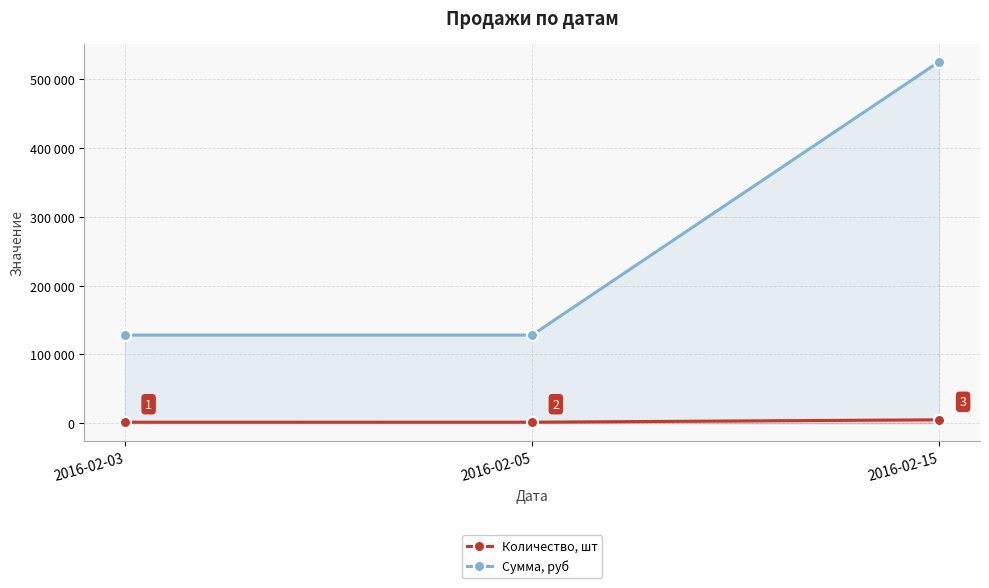

Which series has the largest total across all categories?

Сумма, руб